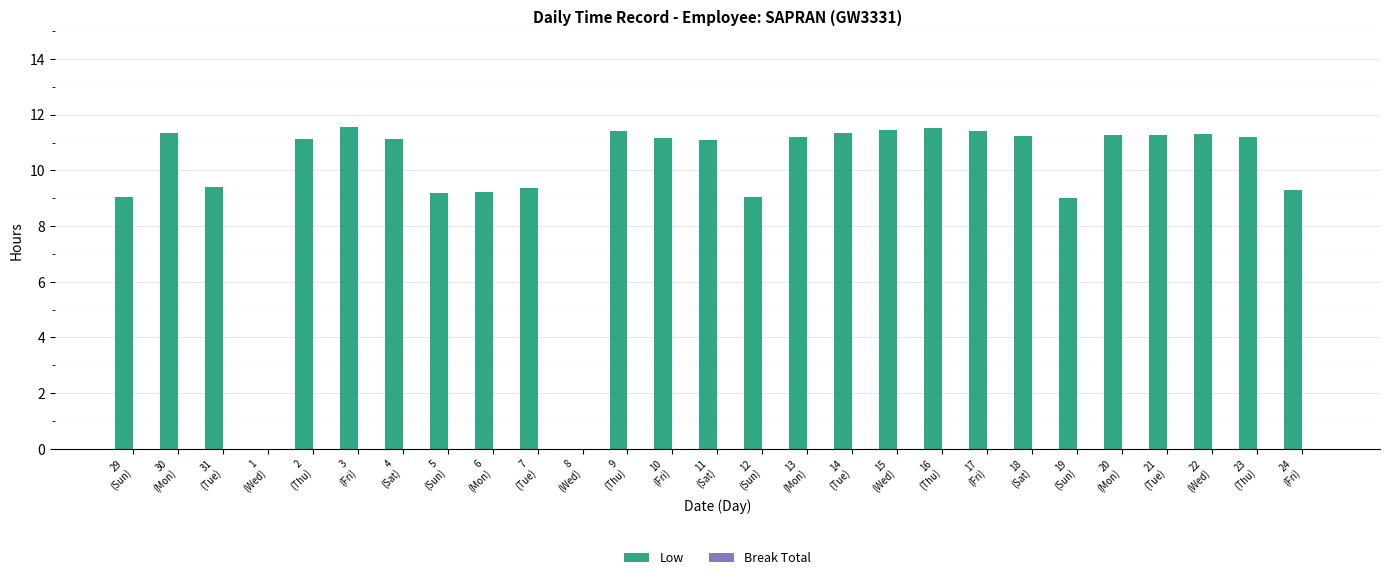

What is the sum of all values?

265.7